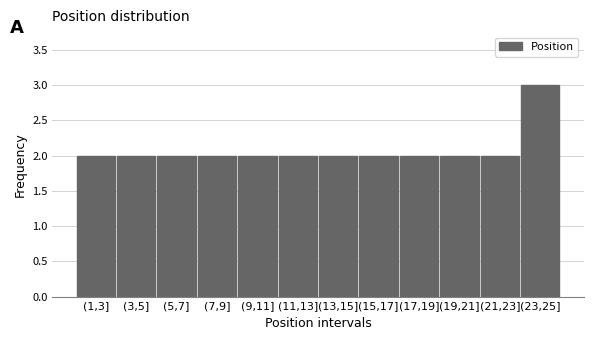

Reading left to right, transcribe all the data shown in this chart.

2	2	2	2	2	2	2	2	2	2	2	3